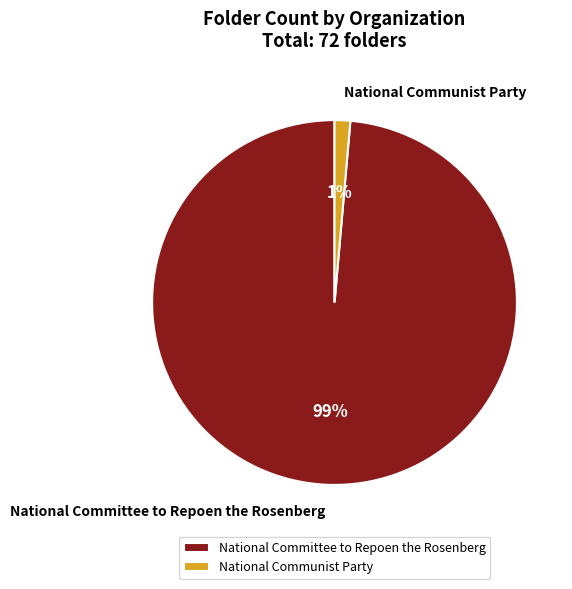

What percentage is the National Communist Party slice, to the nearest percent?

1%